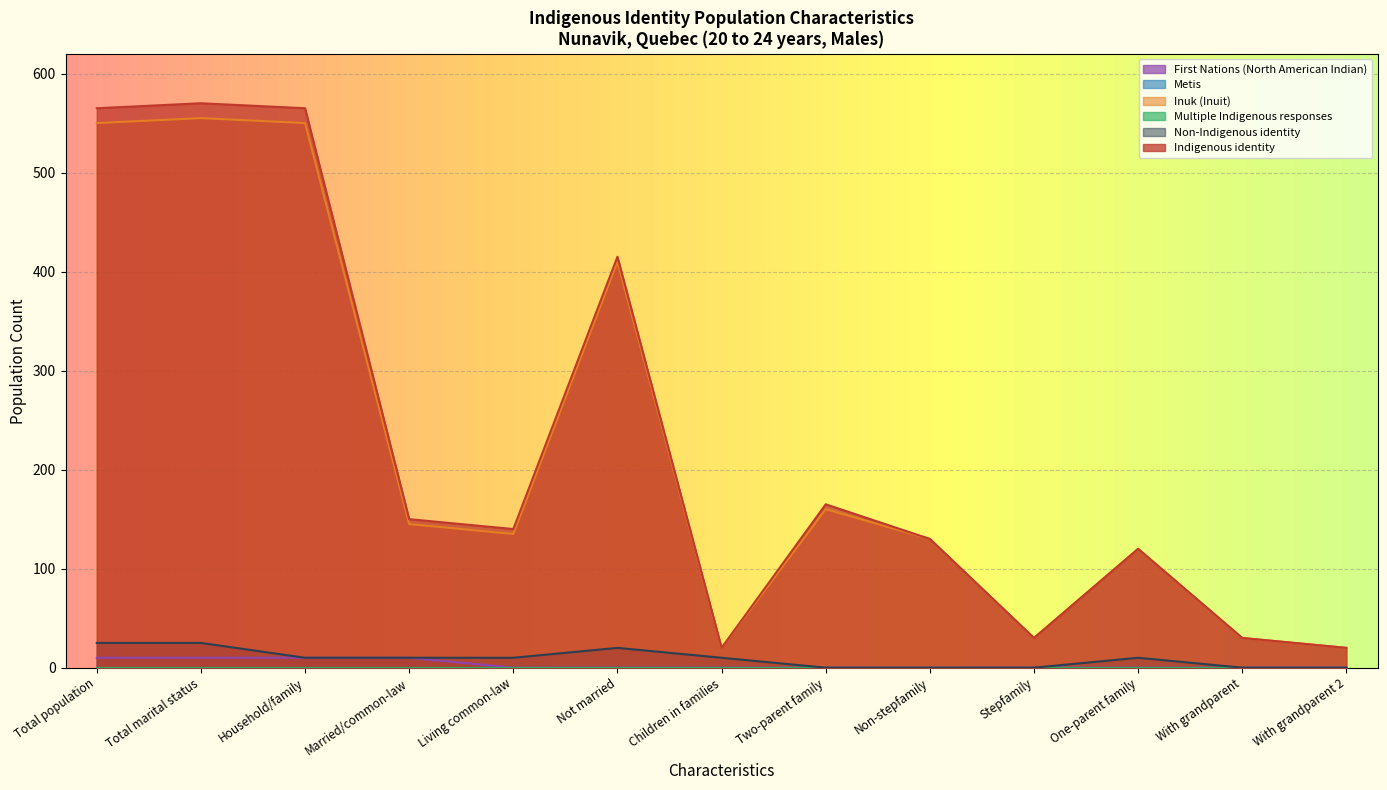

True or false: Non-Indigenous identity and Indigenous identity cross at least once.

False